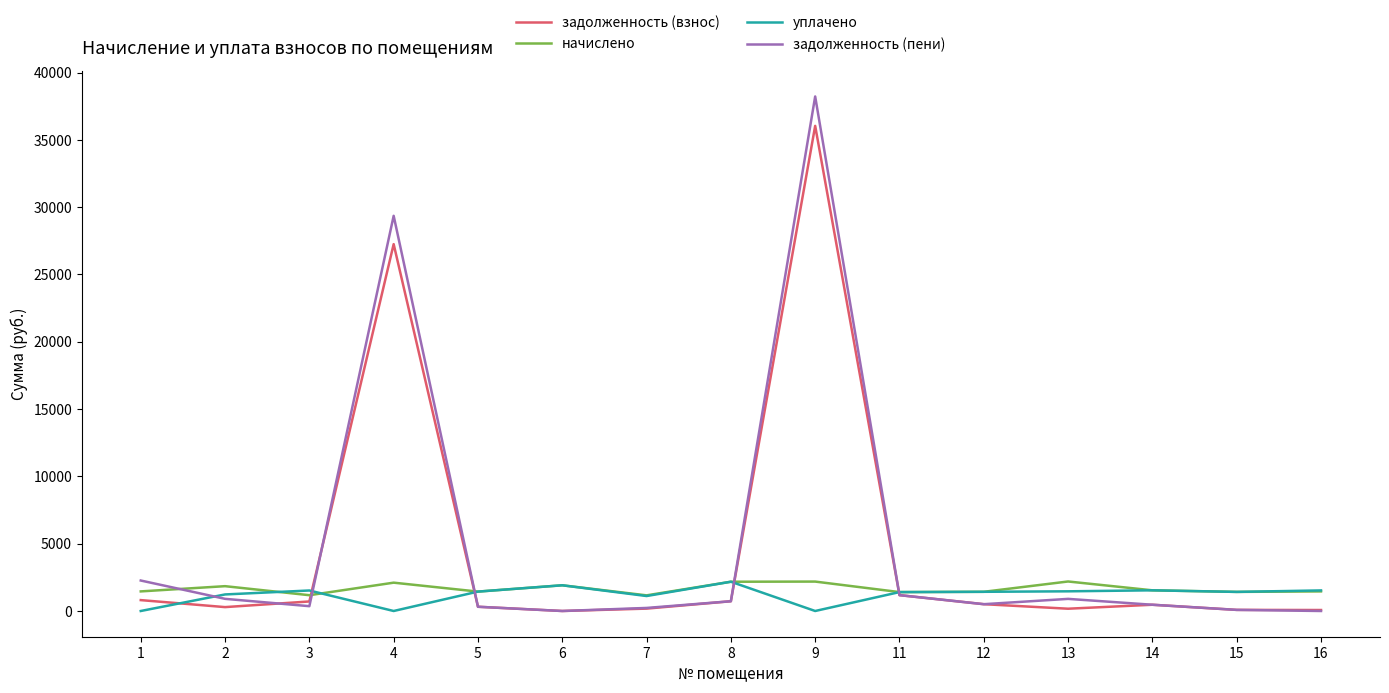

Is the value of задолженность (взнос) at 4 greater than the value of начислено at 2?

Yes